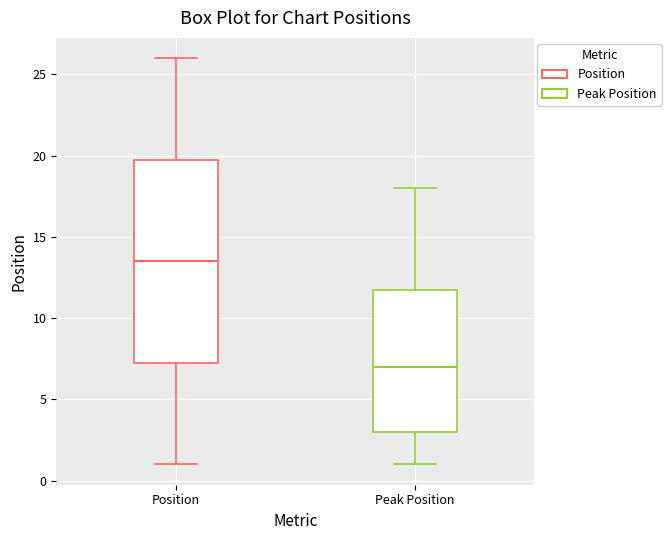

Which box has the highest median line?

Position